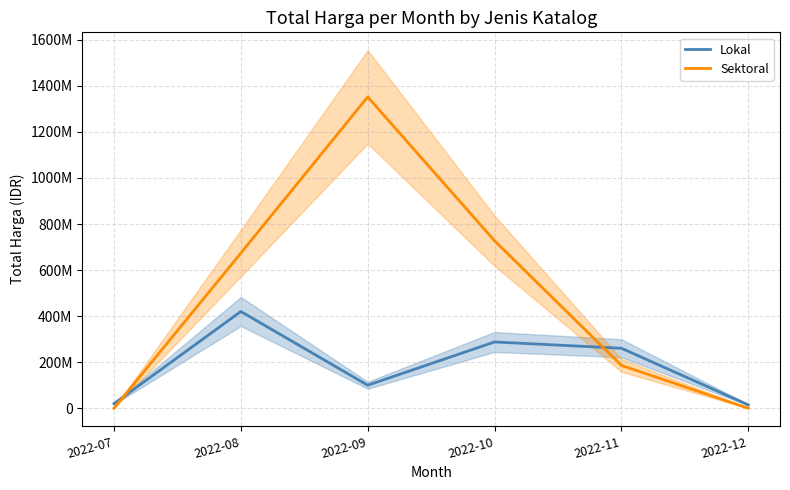

What is the spread (max minus min) of values at 2022-12?

14750000